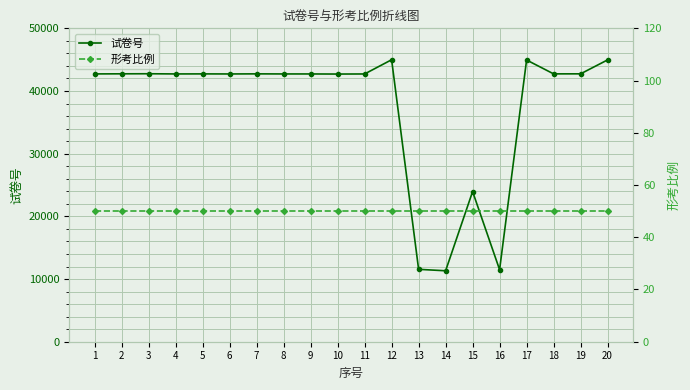

True or false: 形考比例 and 试卷号 intersect in this chart.

False